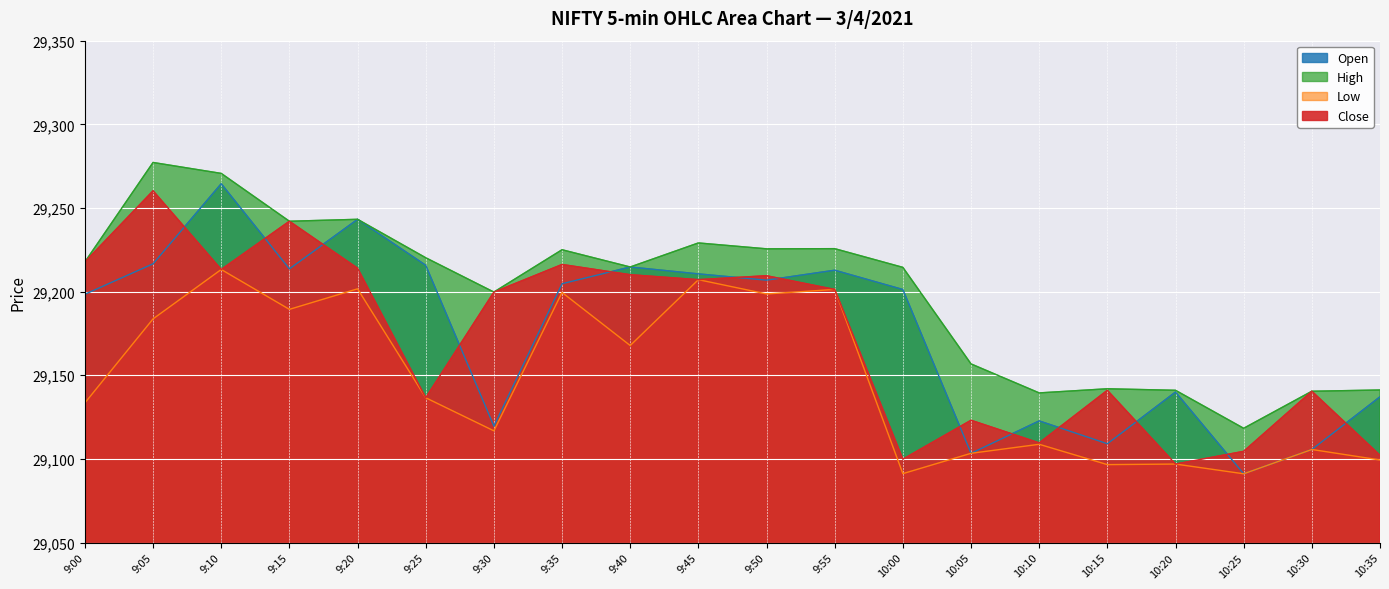

Between 9:25 and 9:55, which is larger?

9:25